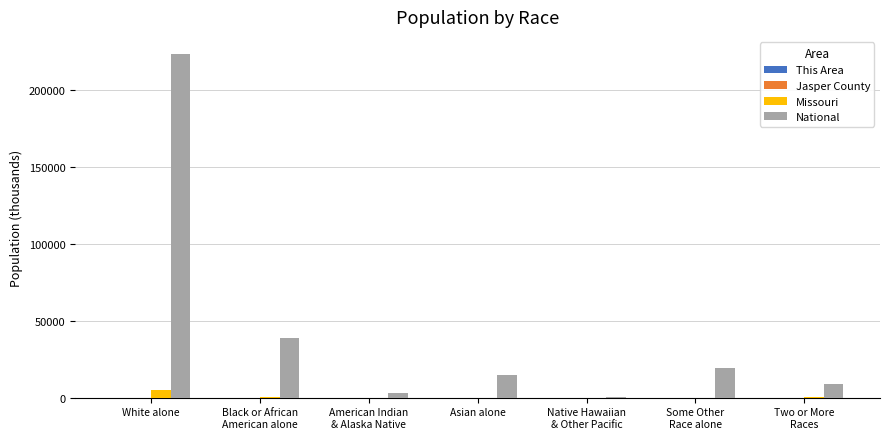

What is the greatest value displayed?

223553.3